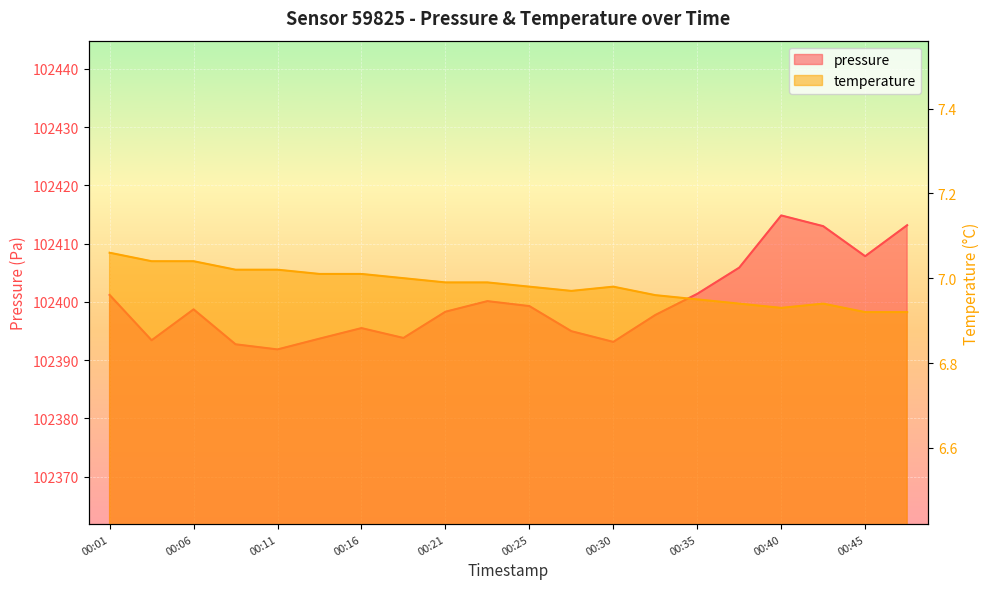

What is the difference between the maximum and minimum values in the temperature series?

0.1